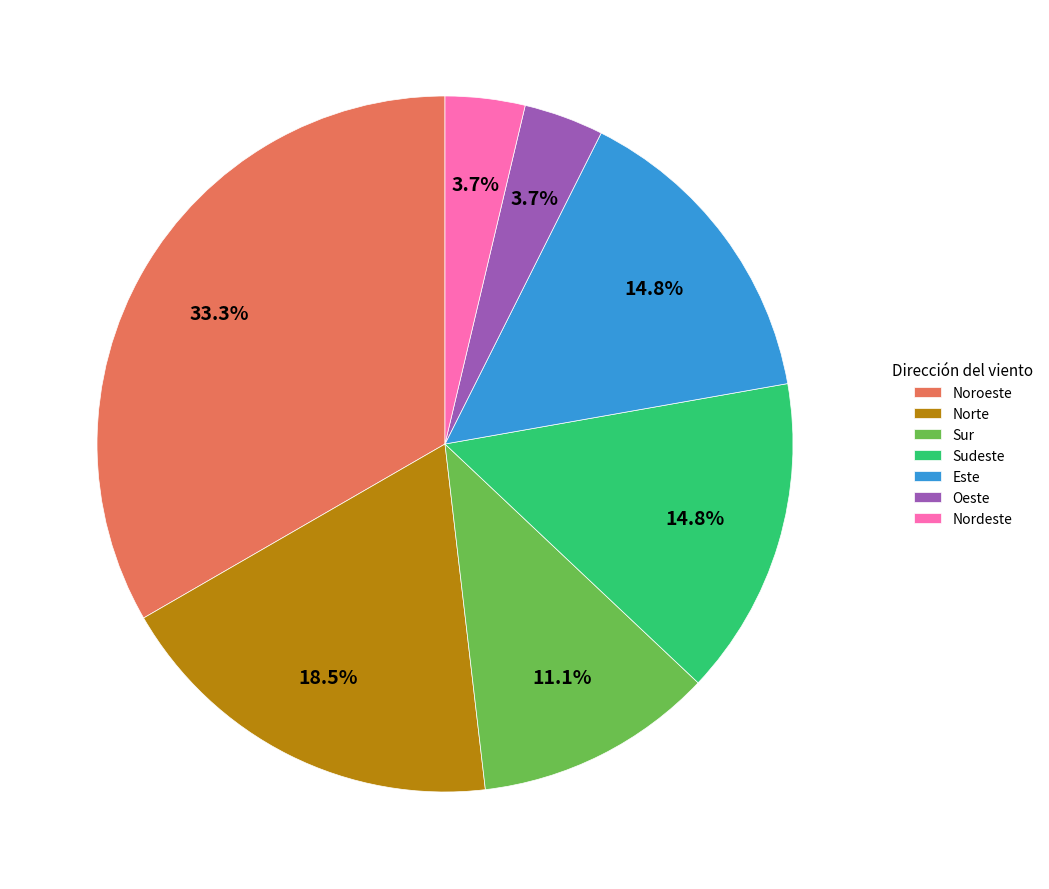

What percentage is the Este slice, to the nearest percent?

15%